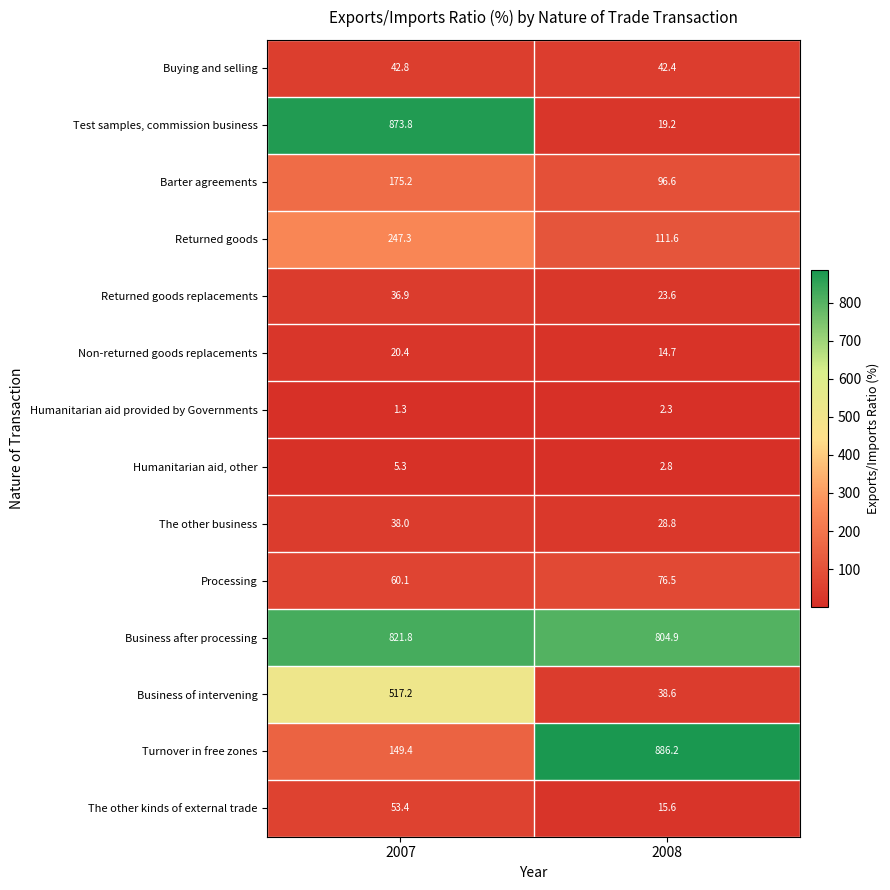

True or false: Business of intervening has a value of 38.6 at 2008.

True